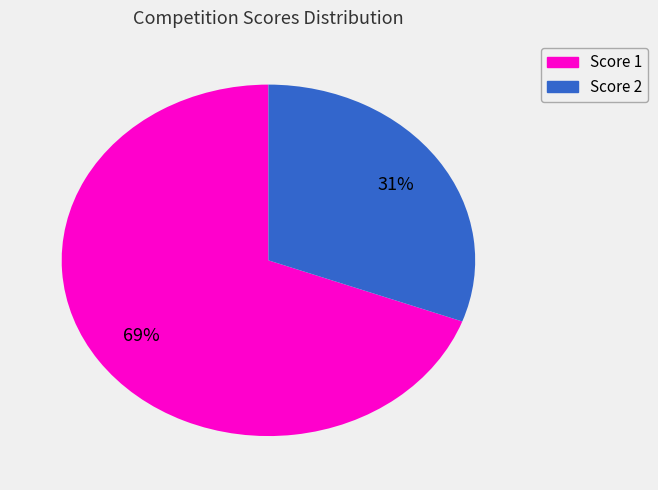

To the nearest percent, what is the average slice percentage?

50%